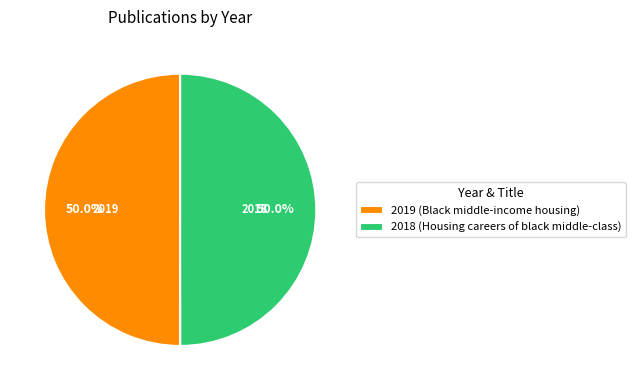

How much of the chart is everything except 2018 (Housing careers of black middle-class)?

50.0%